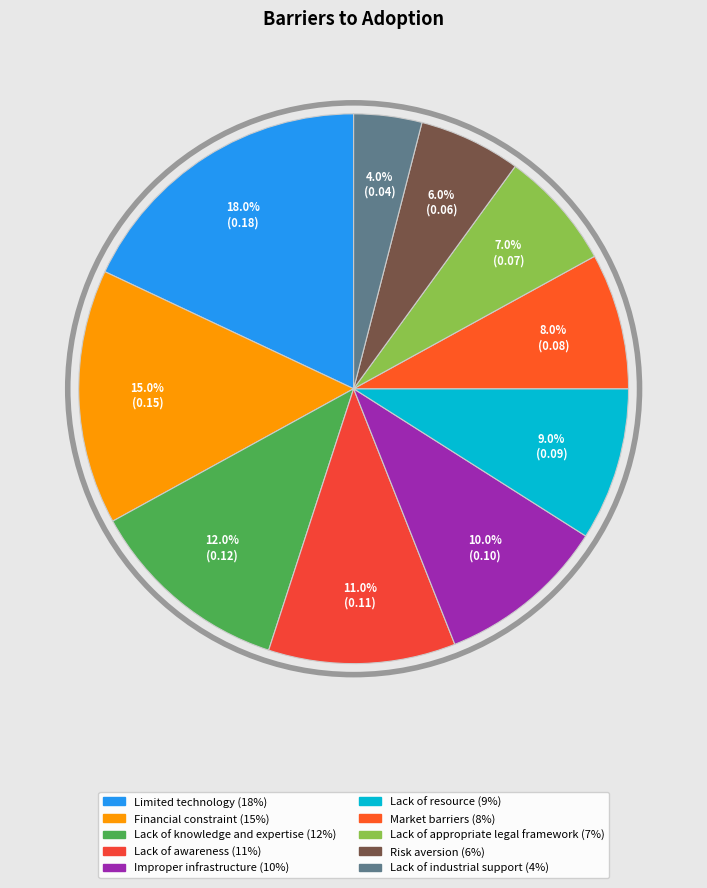

To the nearest percent, what is the combined percentage of Lack of knowledge and expertise and Lack of awareness?

23%